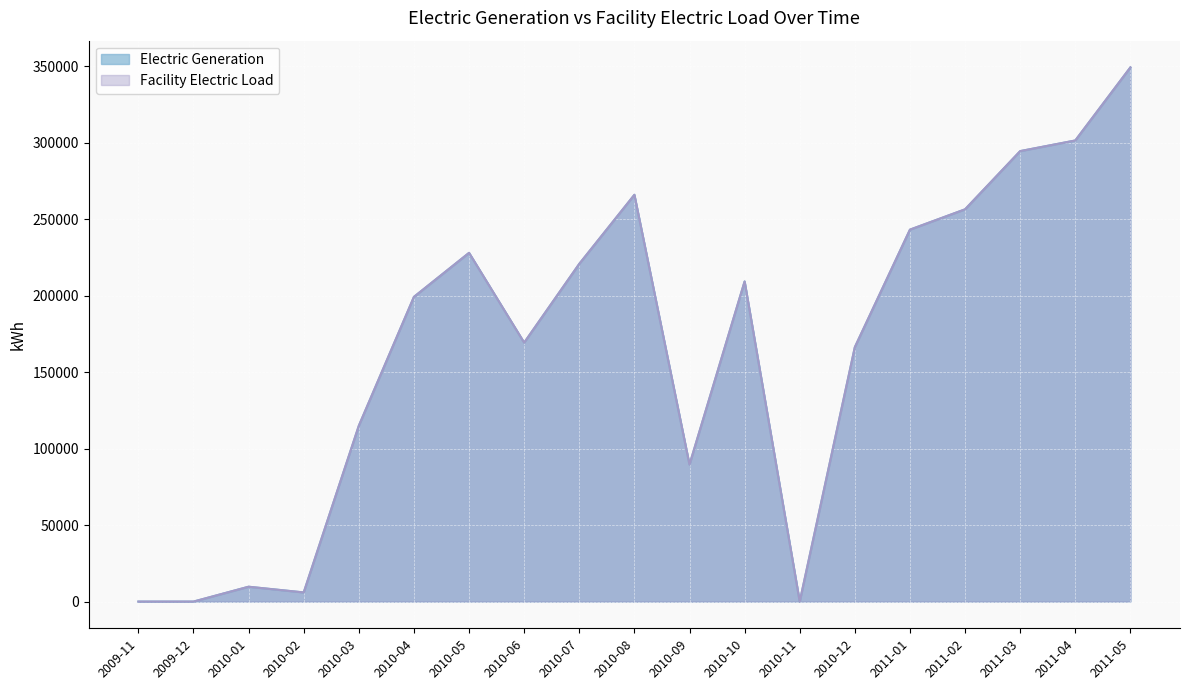

What is the difference between the maximum and minimum values in the Electric Generation series?

349302